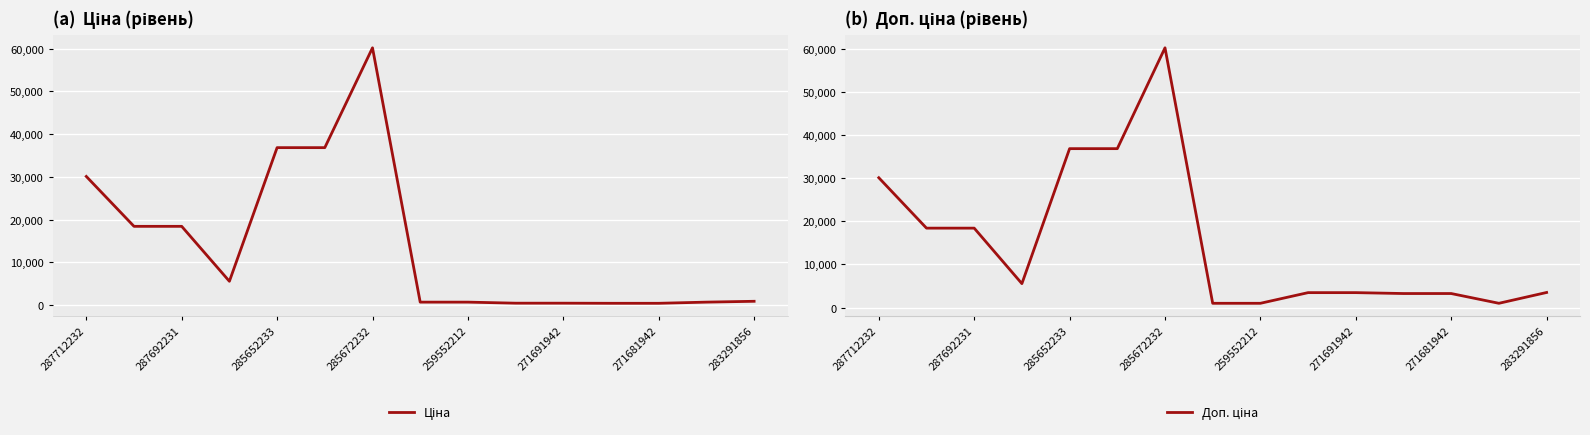

Where is Доп. ціна nearest to the value 30604?

287712232